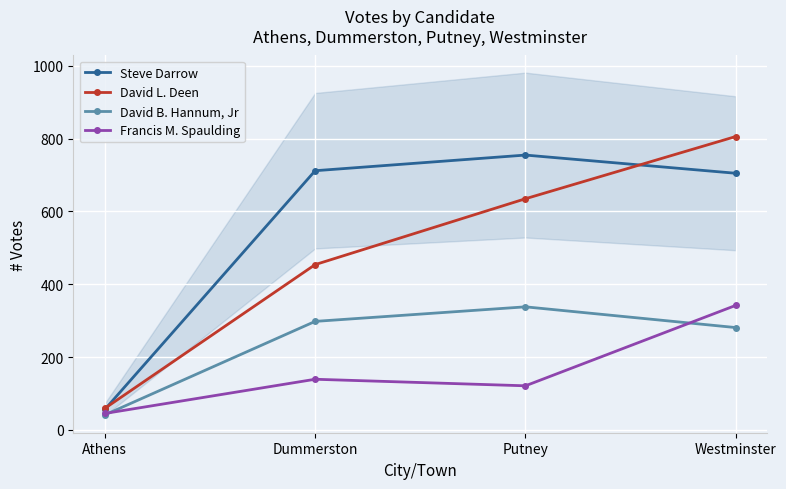

What is the lowest value of the Francis M. Spaulding series?

45